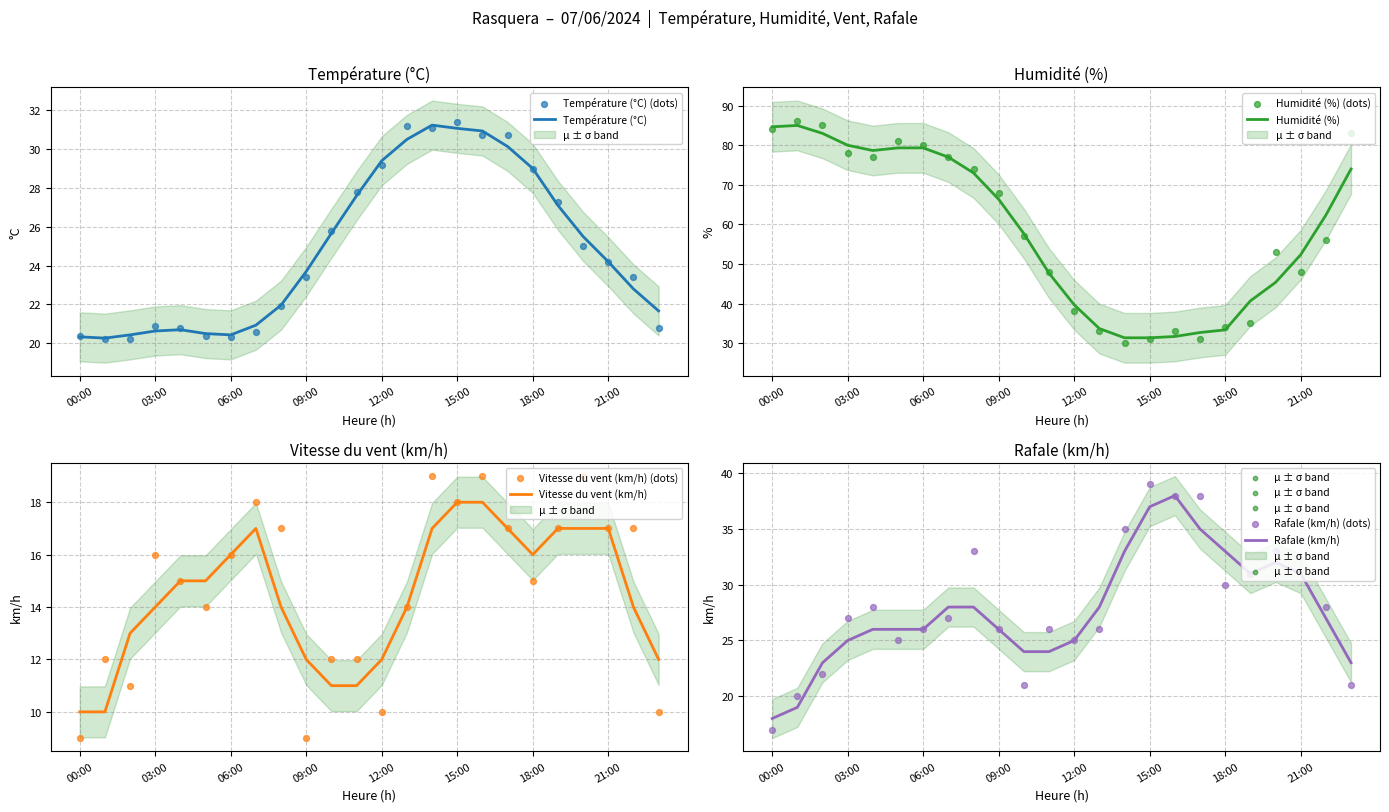

At how many categories does at least one series exceed 39?

16